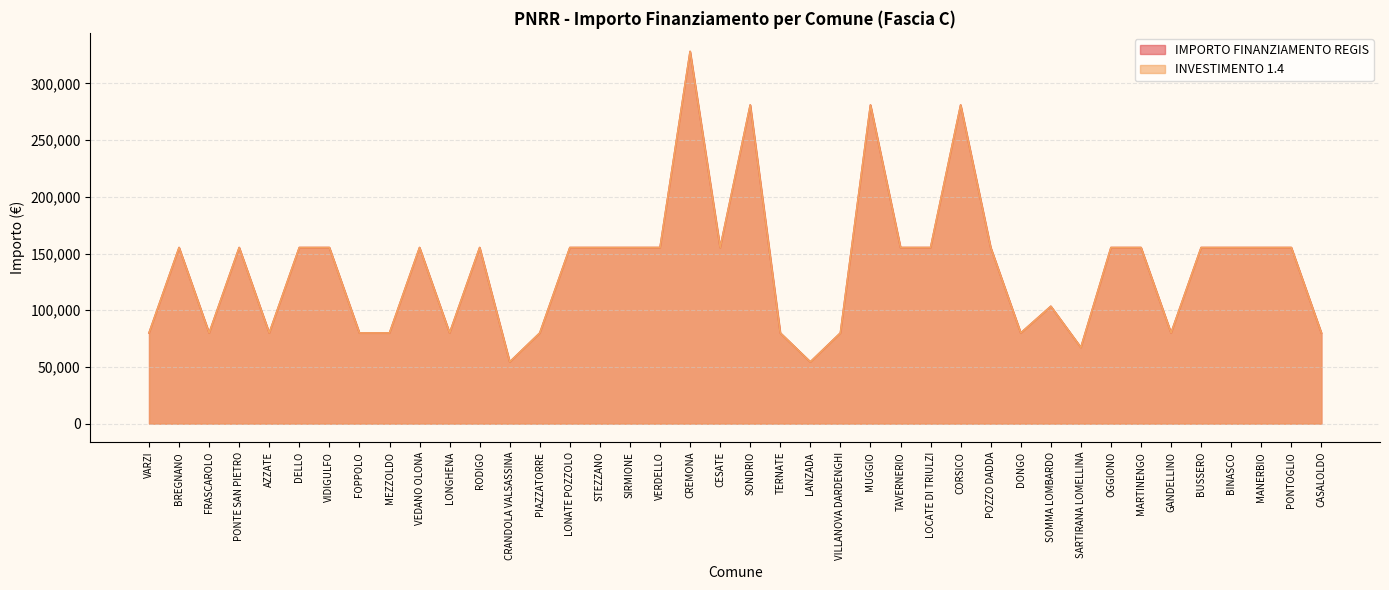

The value of IMPORTO FINANZIAMENTO REGIS at BUSSERO is 155234. True or false?

True